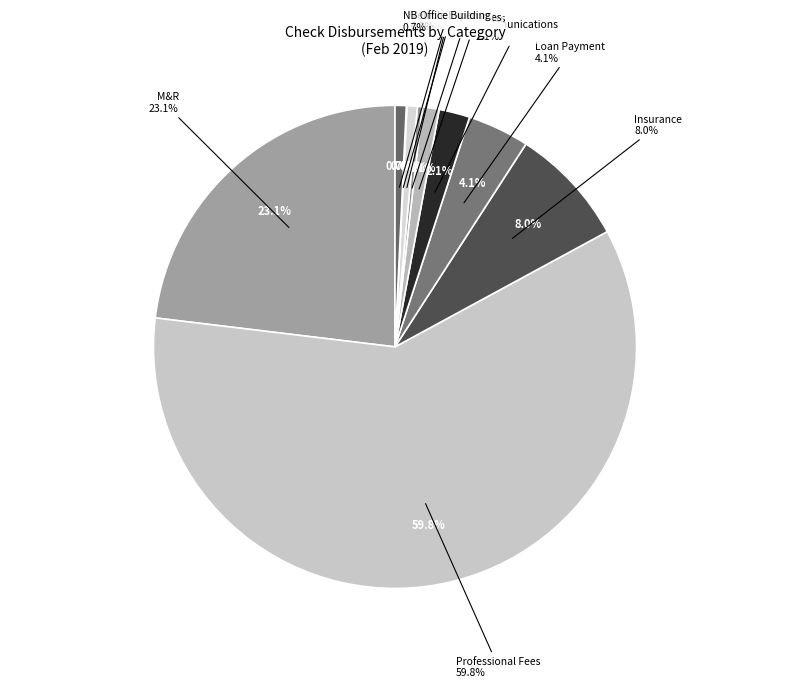

To the nearest percent, what is the average slice percentage?

10%